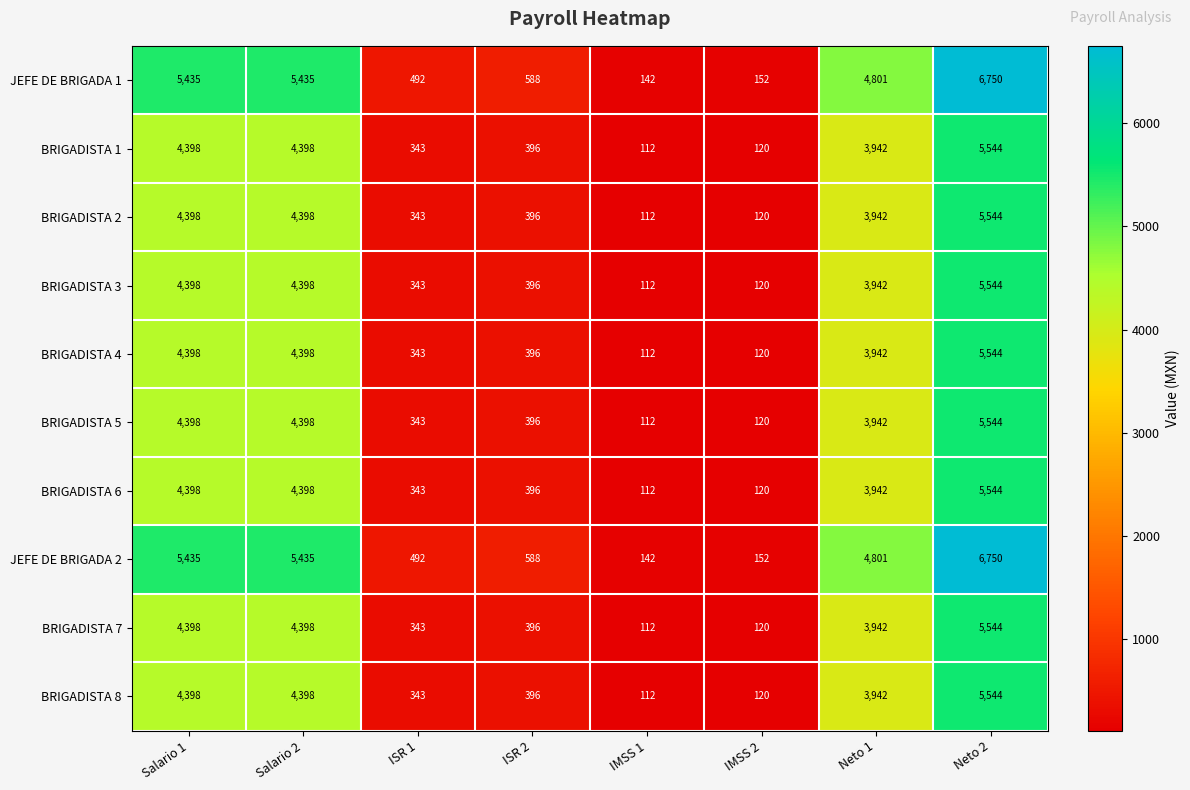

What is the difference between the maximum and minimum values in the JEFE DE BRIGADA 2 series?

6608